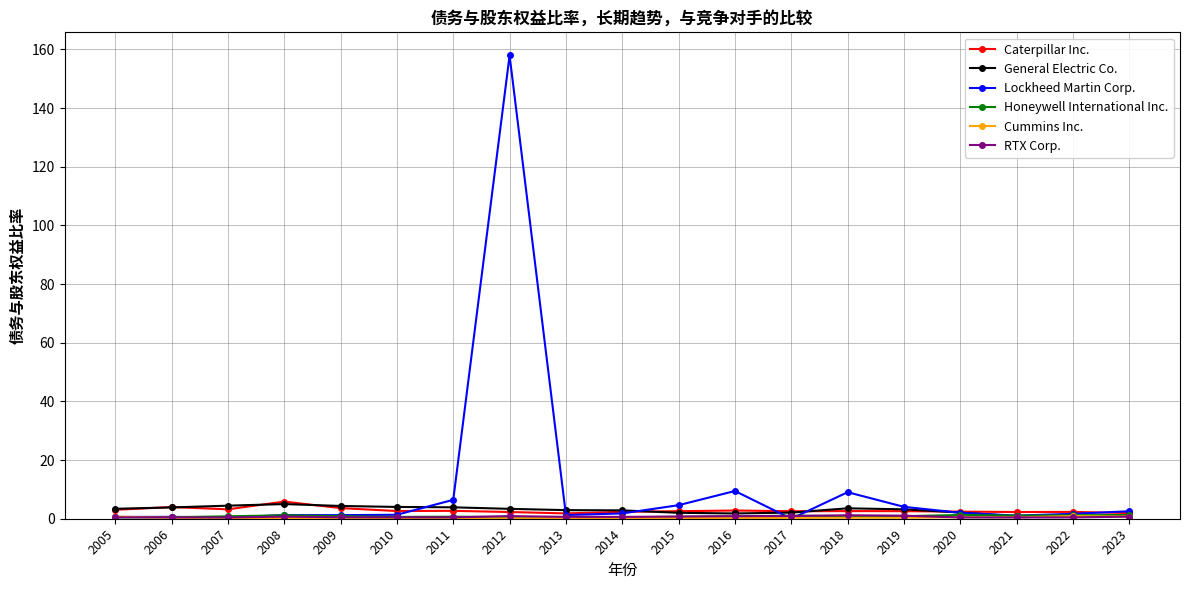

Which series has the largest range (max minus min)?

Lockheed Martin Corp.